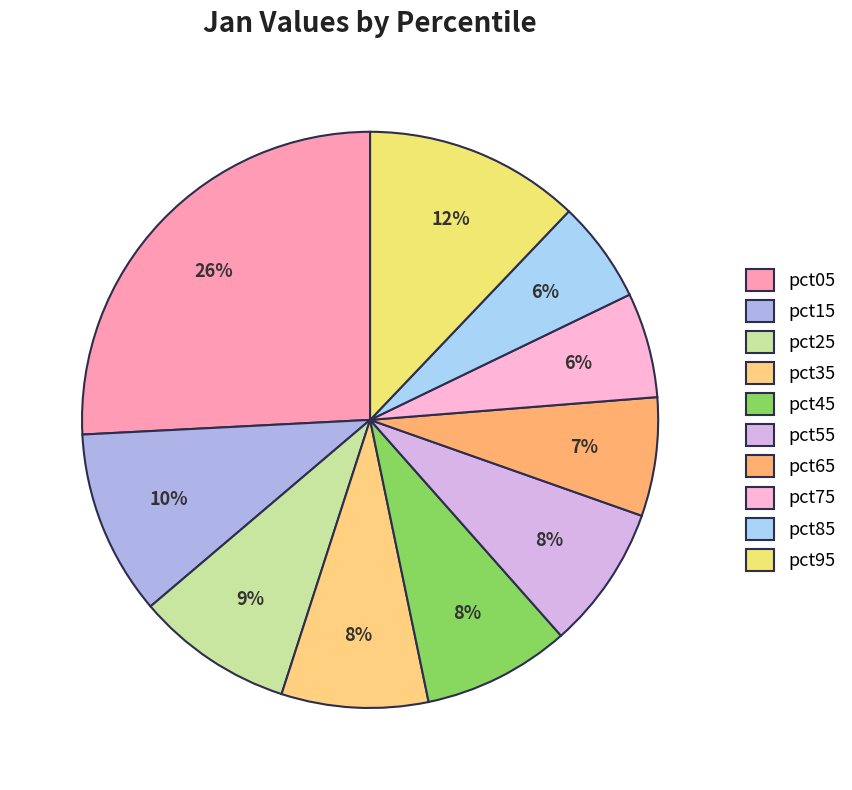

Which has a higher value, pct45 or pct55?

pct45